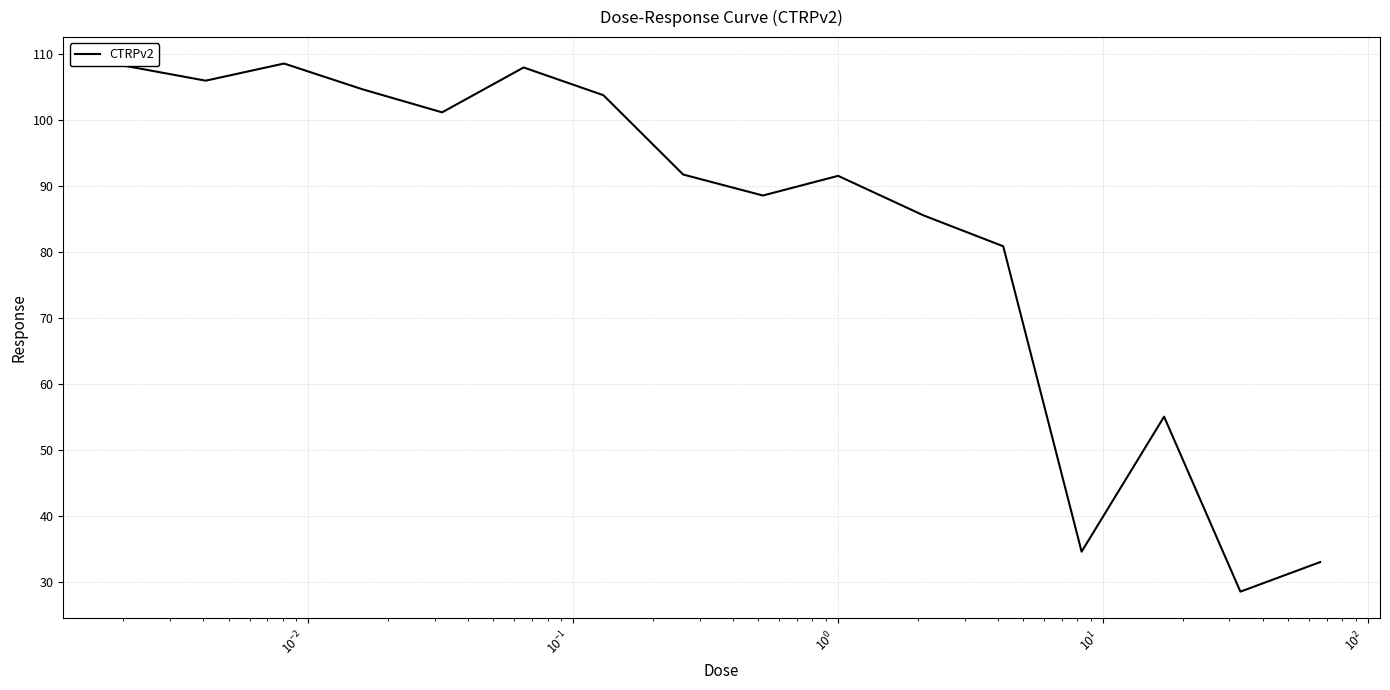

What is the difference between the maximum and minimum values?

80.0